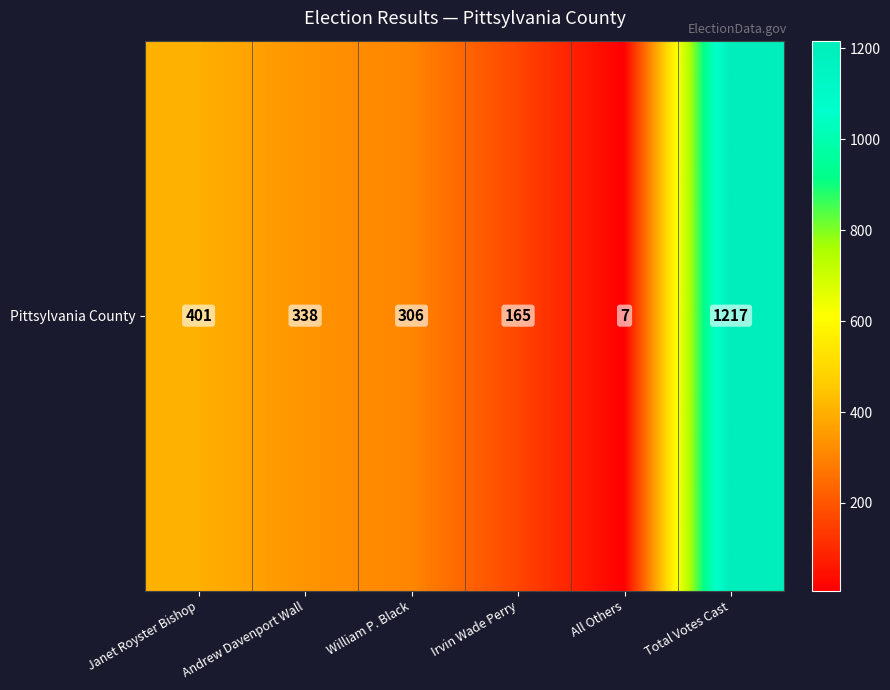

What is the minimum value shown in the chart?

7